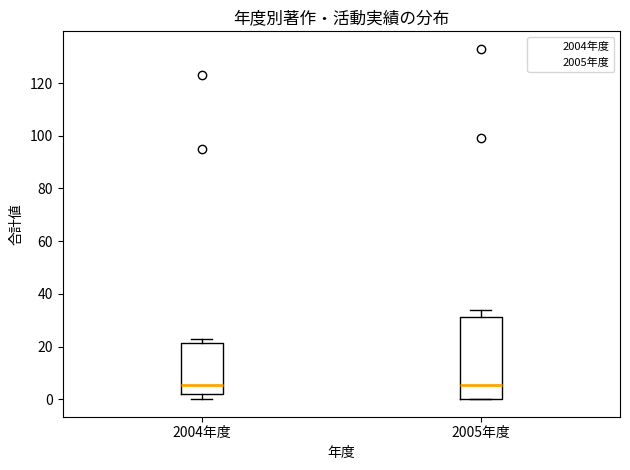

Reading left to right, transcribe this box plot: for each box, give where its median line is, the range the box spans, and where its two whiskers end, as read against the y-axis. The values are not printed on the chart, so give them approximately, as read against the axis.

2004年度: median 6, box 2 to 22, whiskers 0 to 24
2005年度: median 6, box 0 to 32, whiskers 0 to 34